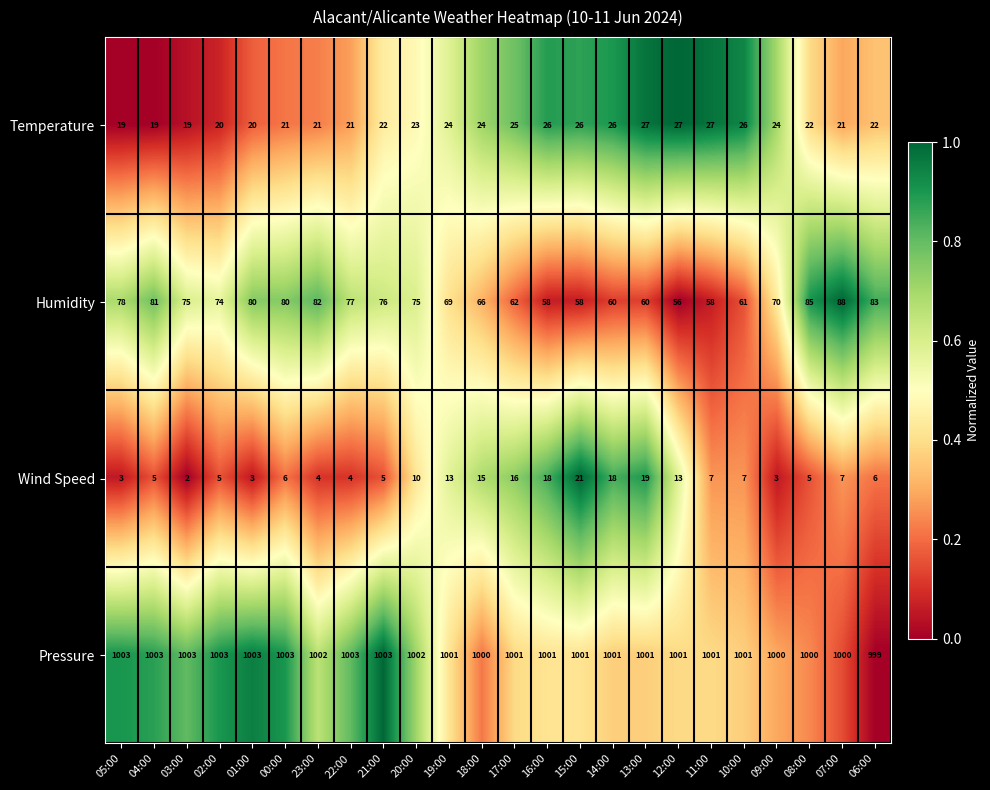

Is it true that Temperature equals 19 at 04:00?

True